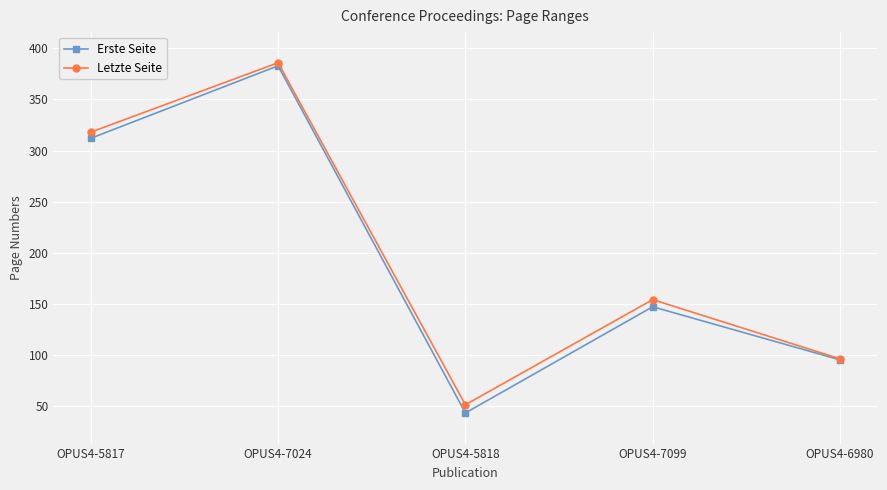

Does the chart display data point markers on the line(s)?

Yes